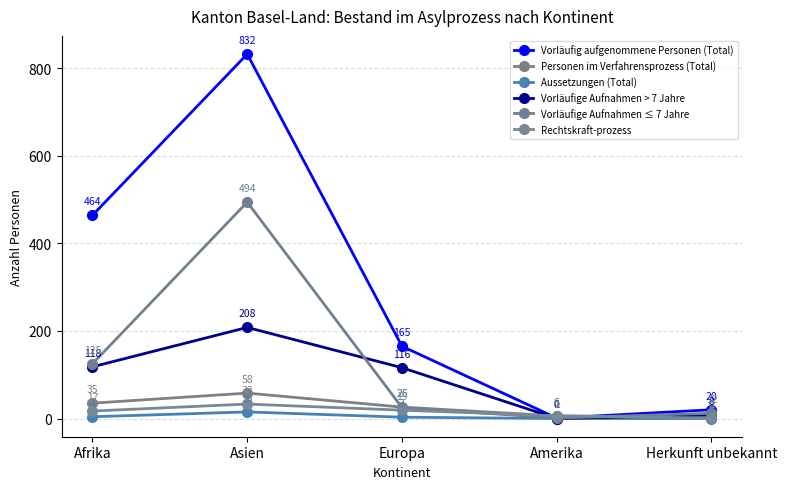

True or false: Vorläufige Aufnahmen > 7 Jahre and Aussetzungen (Total) cross at least once.

False